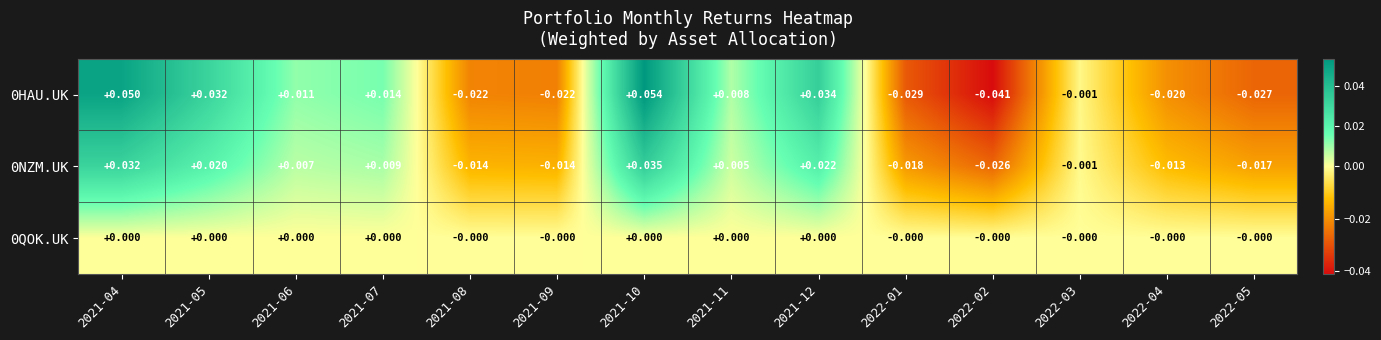

Is the value of 0HAU.UK at 2022-04 greater than the value of 0QOK.UK at 2022-03?

No